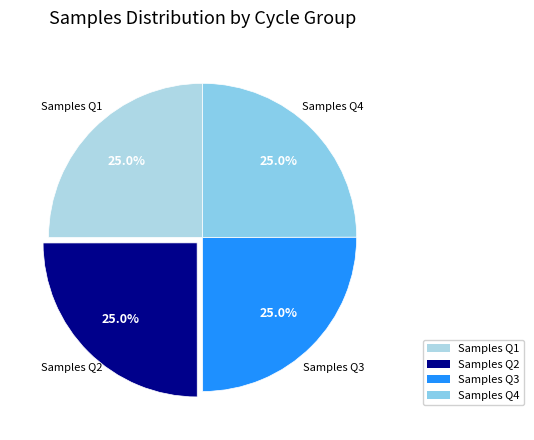

How many slices are in this pie chart?

4